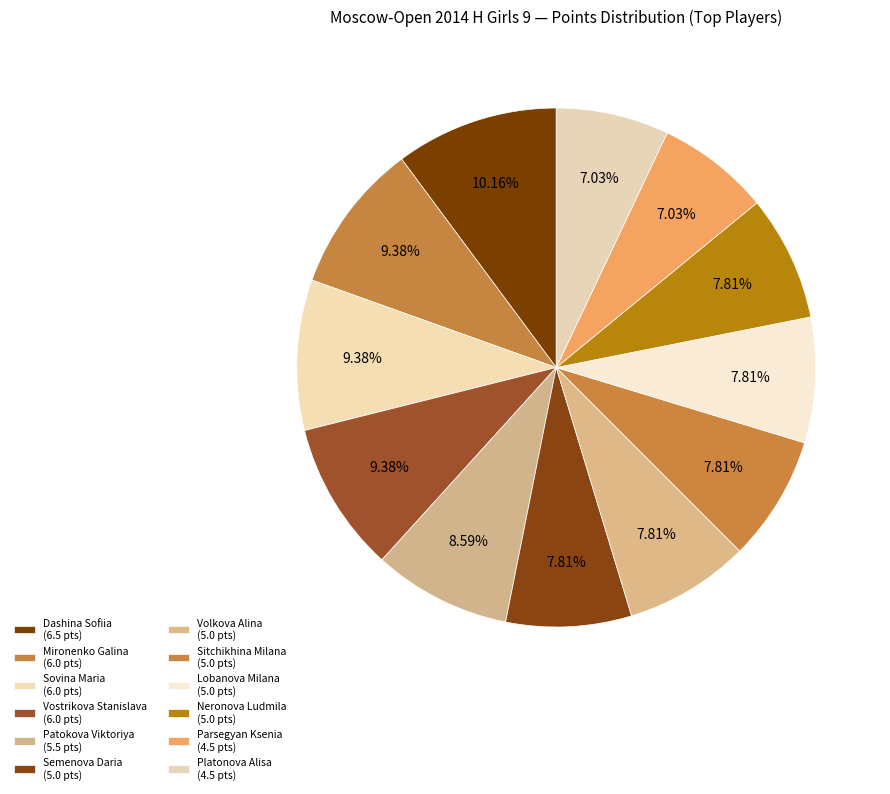

Is Platonova Alisa the majority of the pie?

No